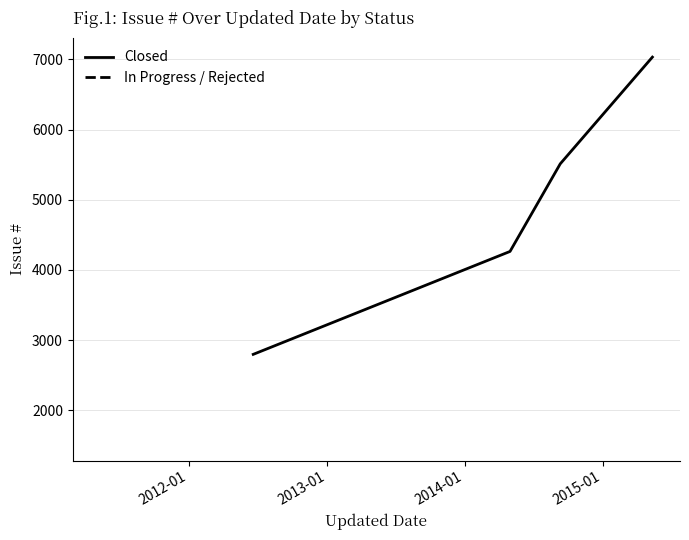

What is the highest value of the Closed series?

7033